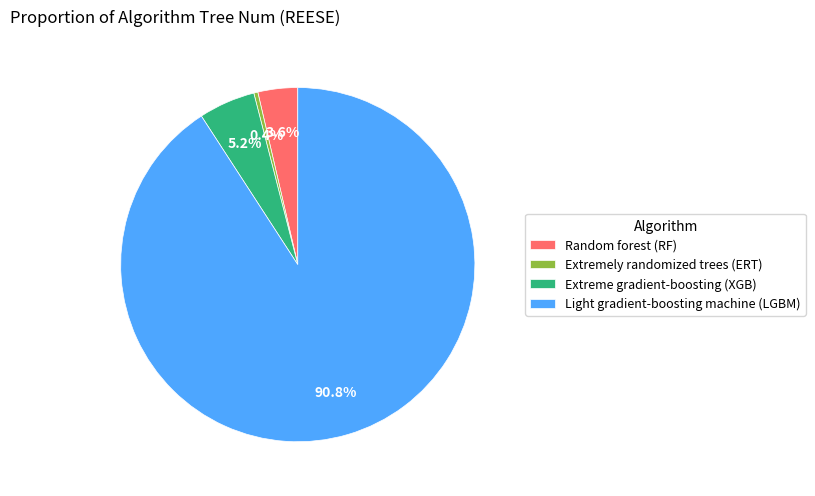

Combined, what portion of the pie is Light gradient-boosting machine (LGBM) and Extreme gradient-boosting (XGB)?

96.0%